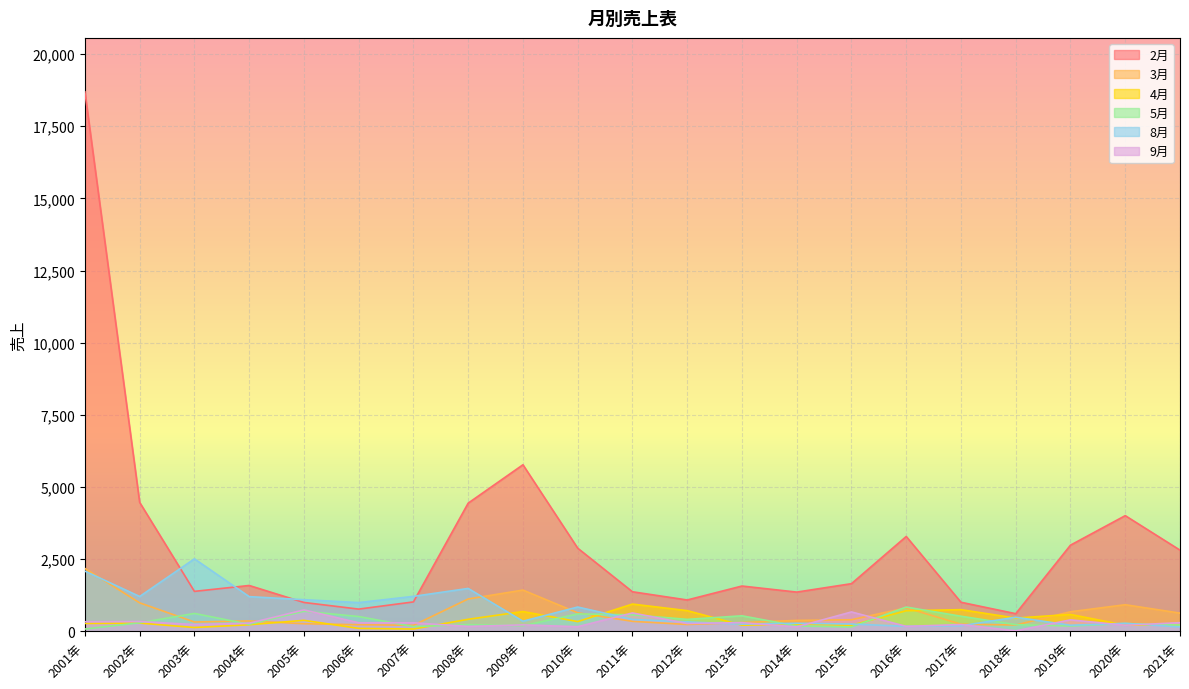

What is the value of the 3月 point at the 17th from the left?

252